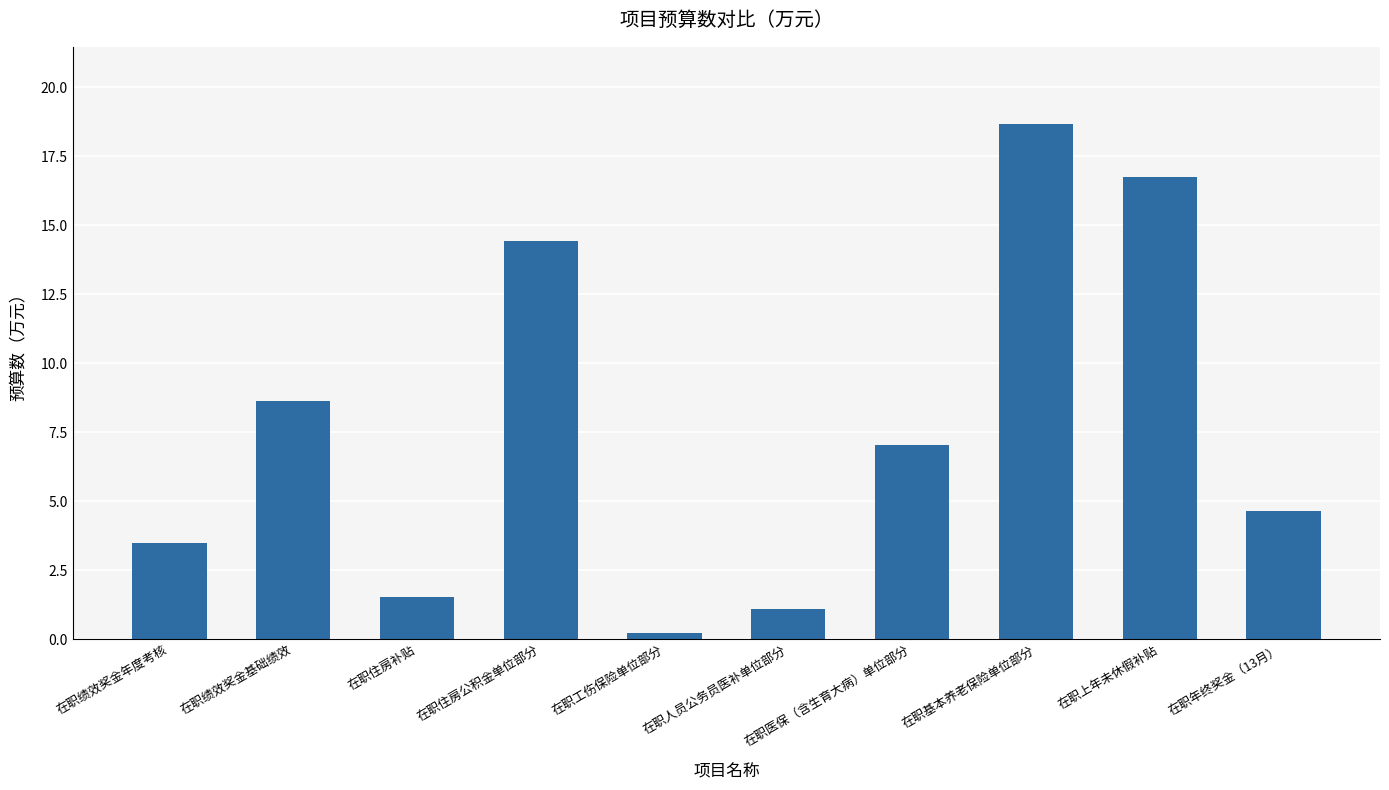

Between 在职上年未休假补贴 and 在职住房补贴, which is larger?

在职上年未休假补贴